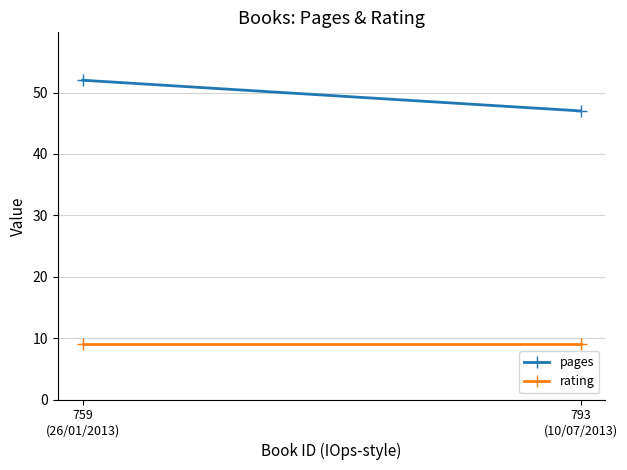

List the series in order of their overall mean, highest first.

pages, rating